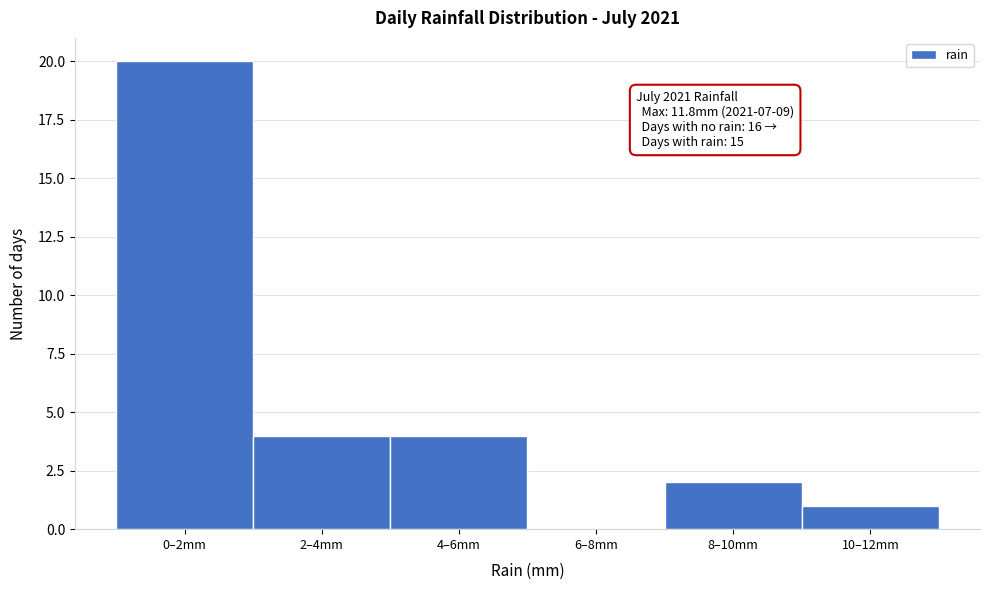

Reading left to right, what are all the values shown in this chart?

0–2mm=20	2–4mm=4	4–6mm=4	6–8mm=0	8–10mm=2	10–12mm=1